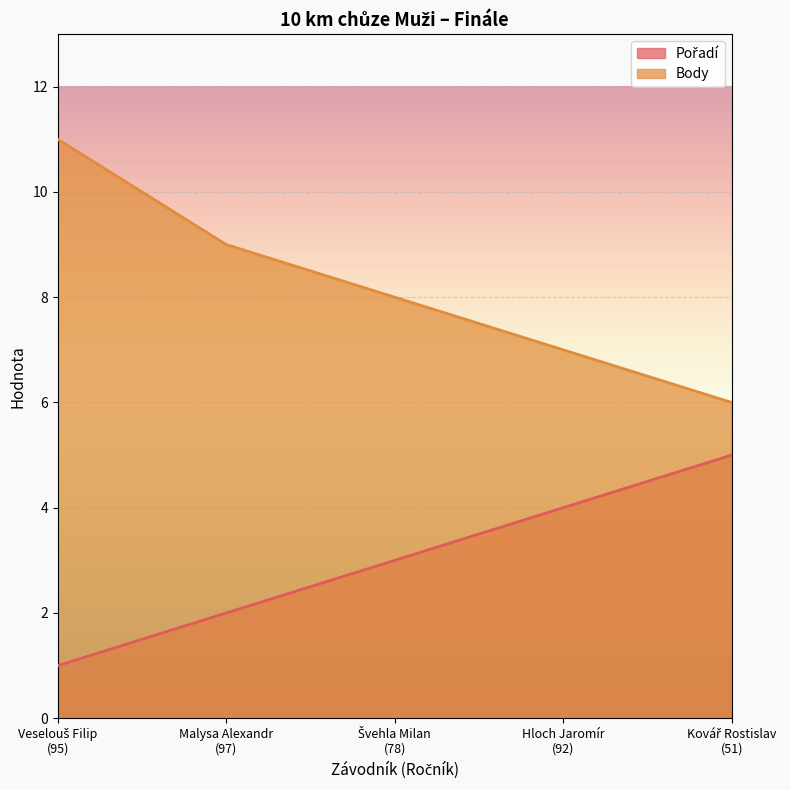

At which label is Pořadí closest to 3?

Švehla Milan
(78)